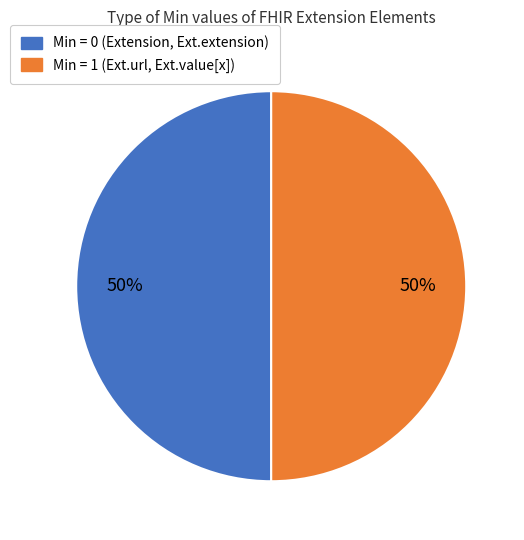

To the nearest percent, what is the average slice percentage?

50%